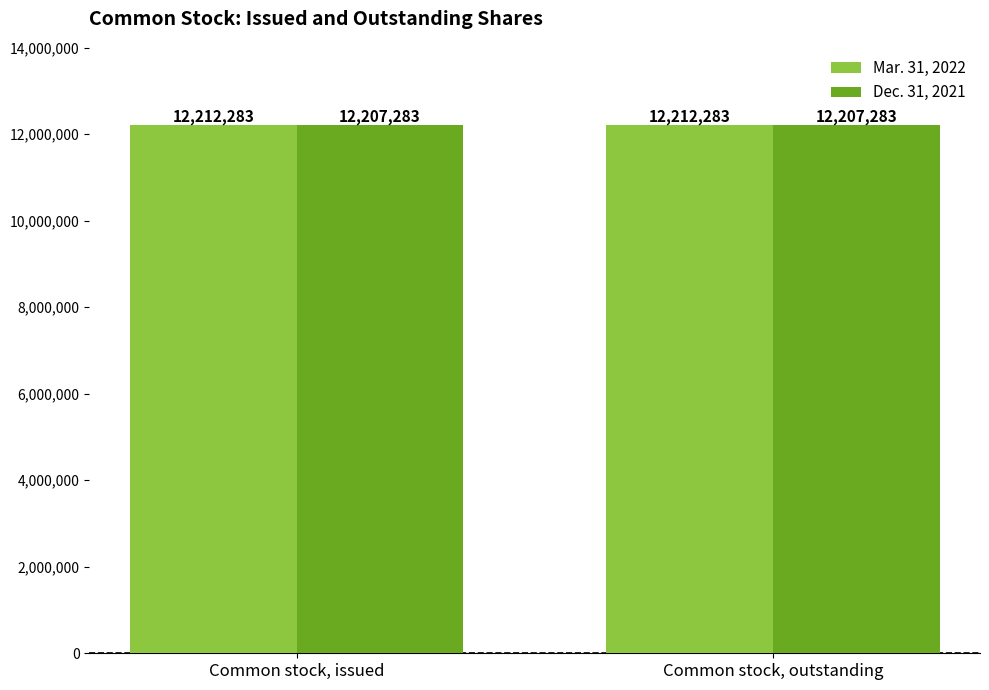

The value of Dec. 31, 2021 at Common stock, issued is 12207283. True or false?

True